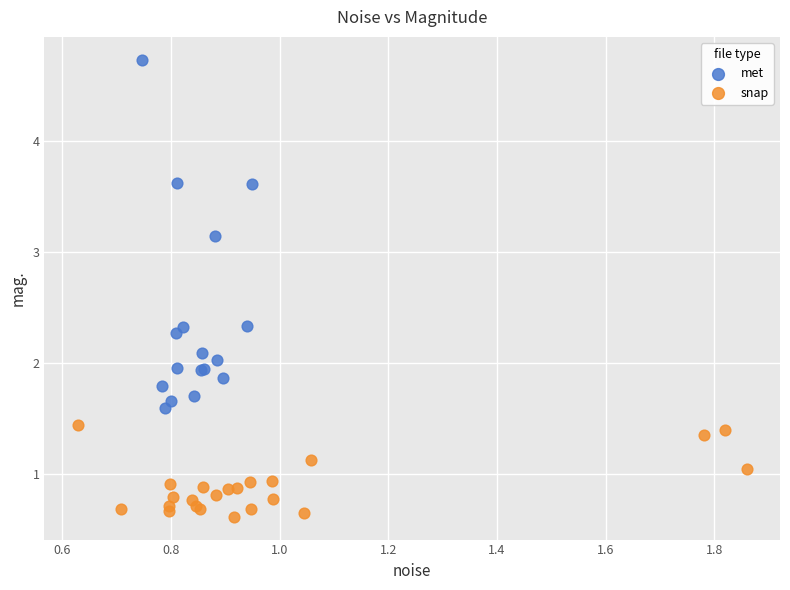

Which series reaches the minimum Y coordinate?

snap